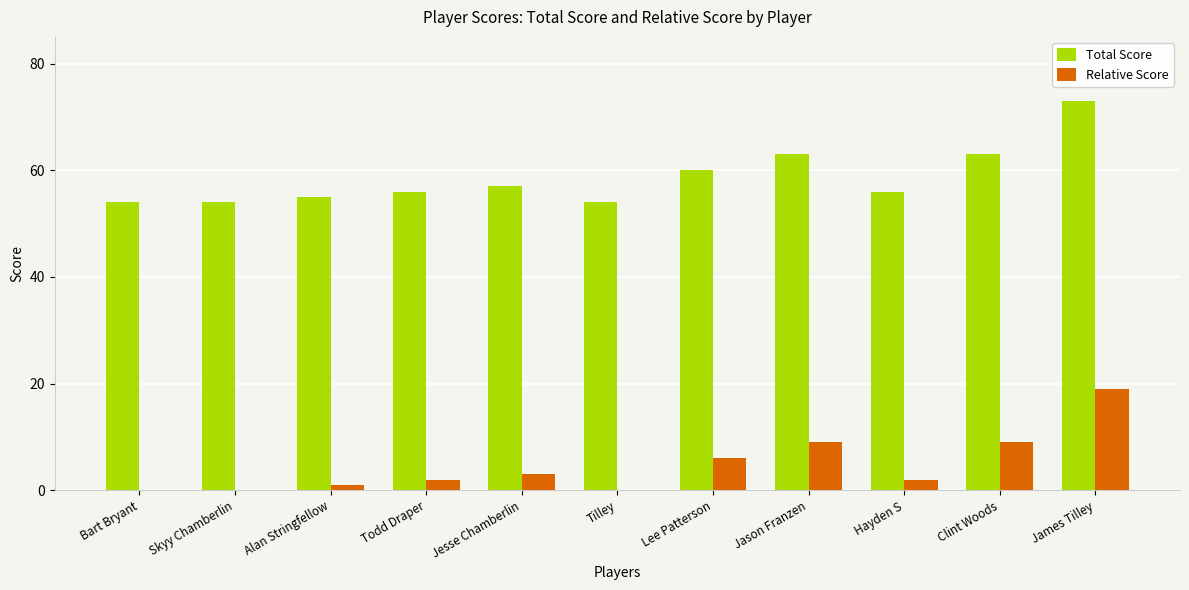

What value does the Total Score series have at Tilley, to the nearest 5?

55